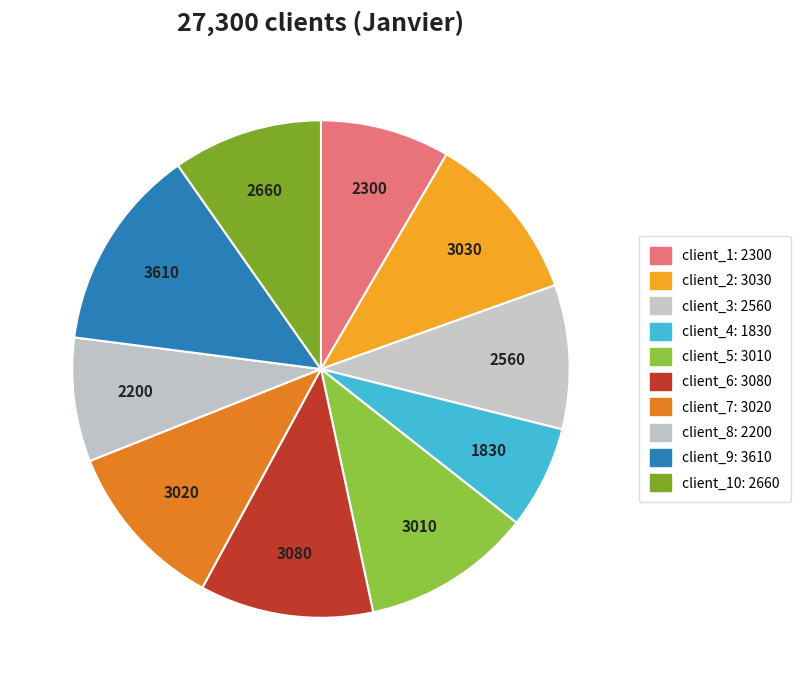

What is the smallest slice in the pie chart?

client_4